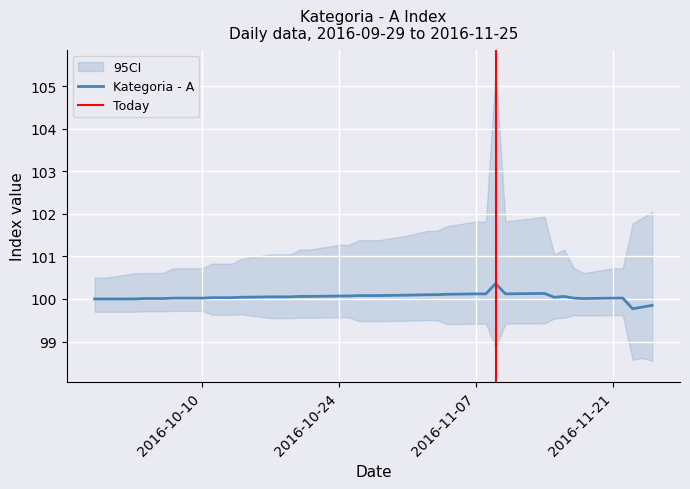

The value of Kategoria - A at 2016-10-24 is 100.1. True or false?

True